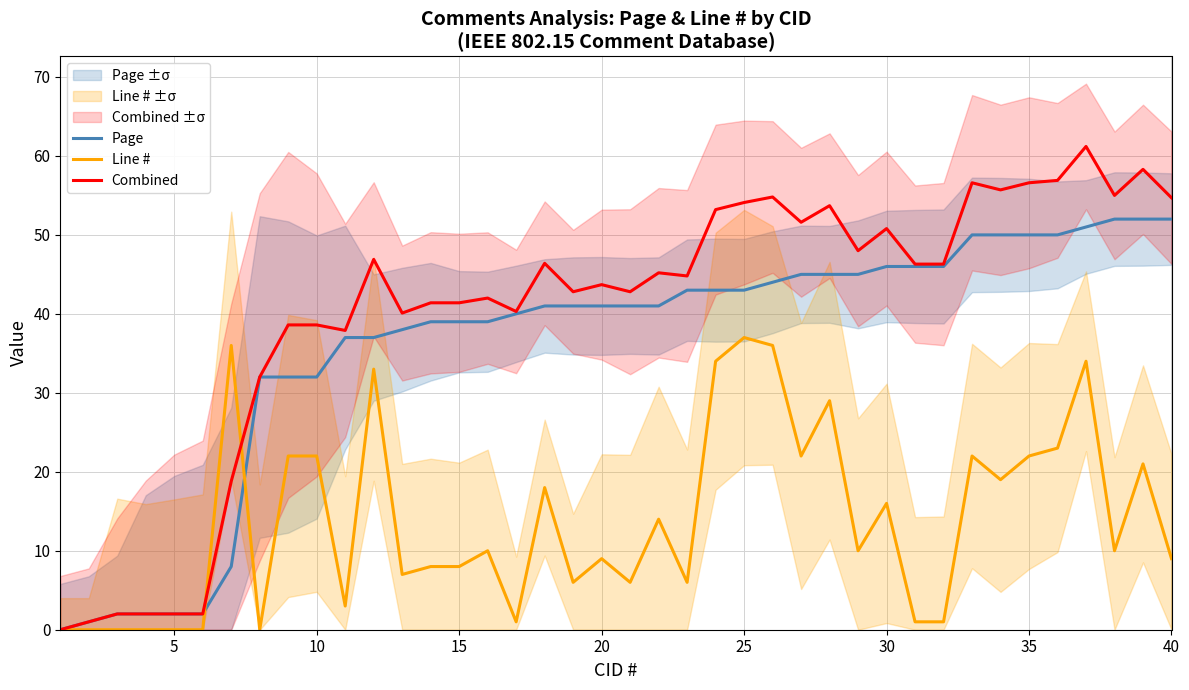

What is the highest value of the Combined series?

61.2